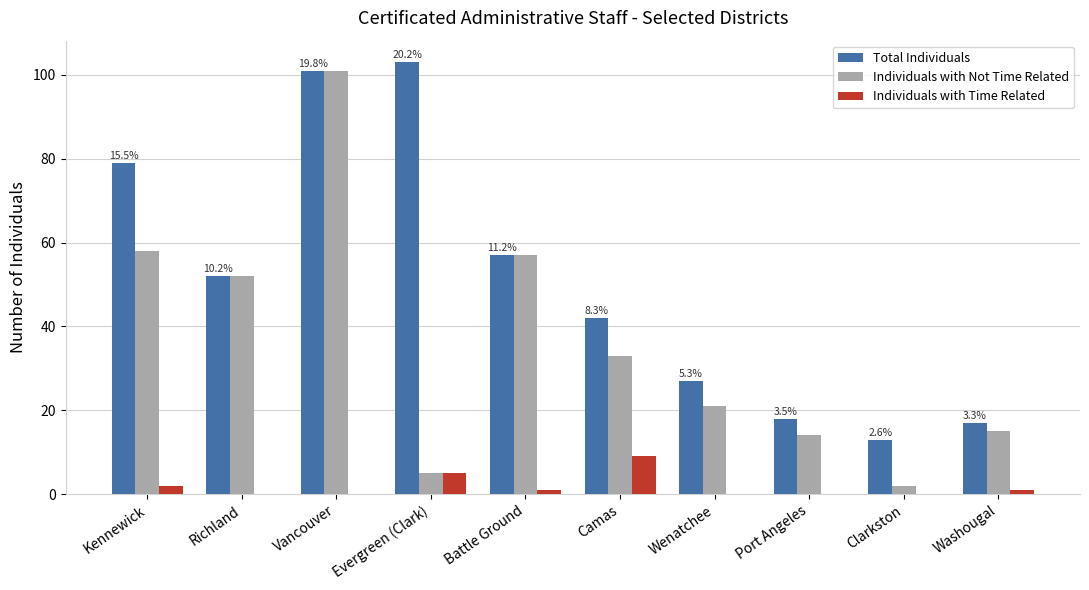

Between Kennewick and Clarkston, which series saw the biggest shift?

Total Individuals